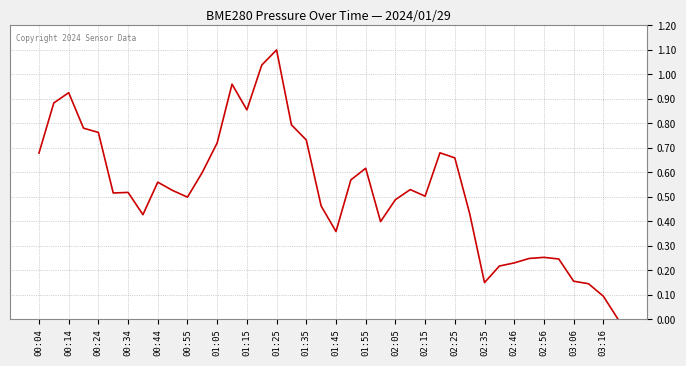

What is the difference between the maximum and minimum values?

1.1